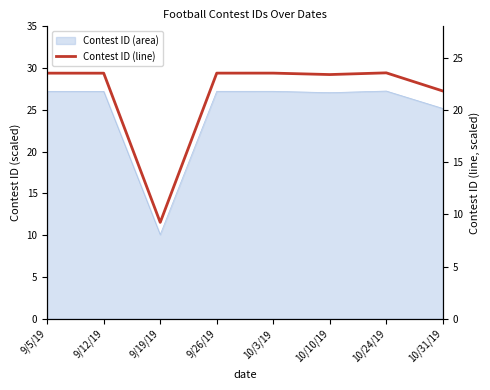

How many categories are shown in the chart?

8